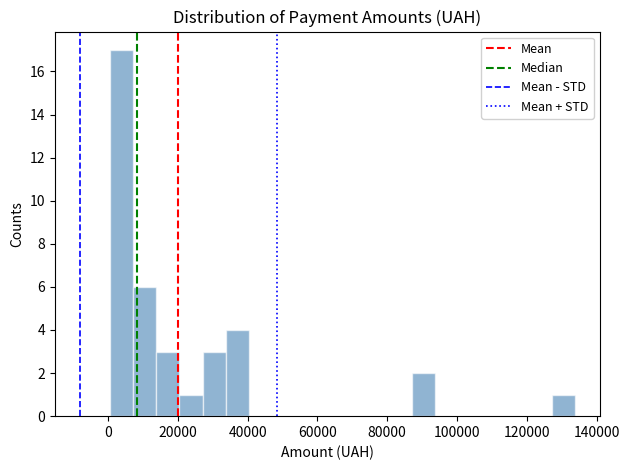

Read against the x-axis, roughly where is the centre of the tallest bar?

4000